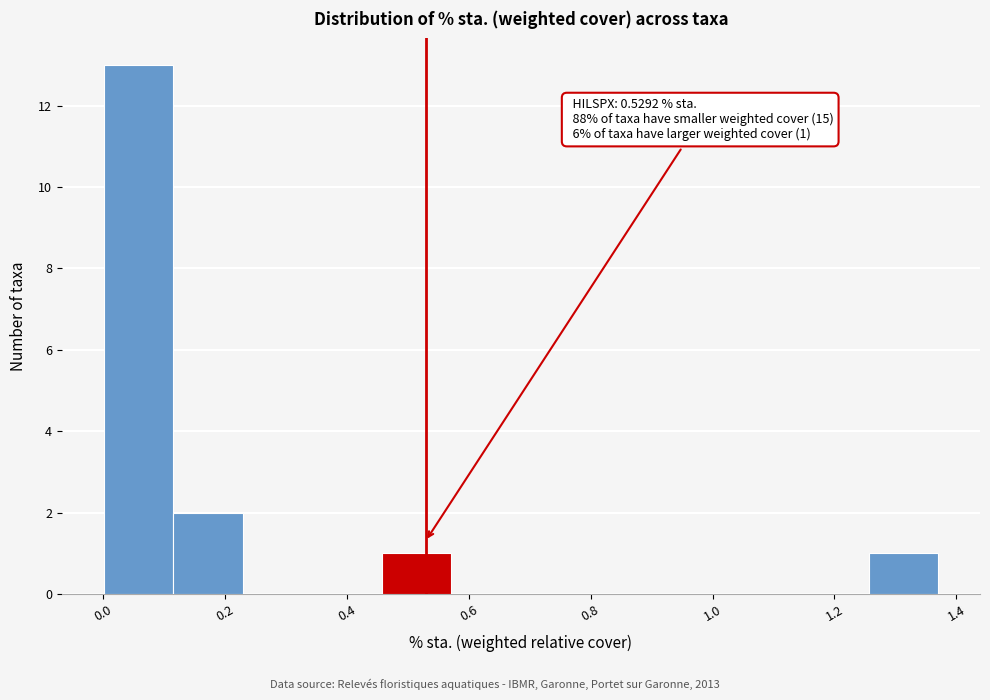

Over which range of the x-axis is the bar tallest?

0.00 to 0.12